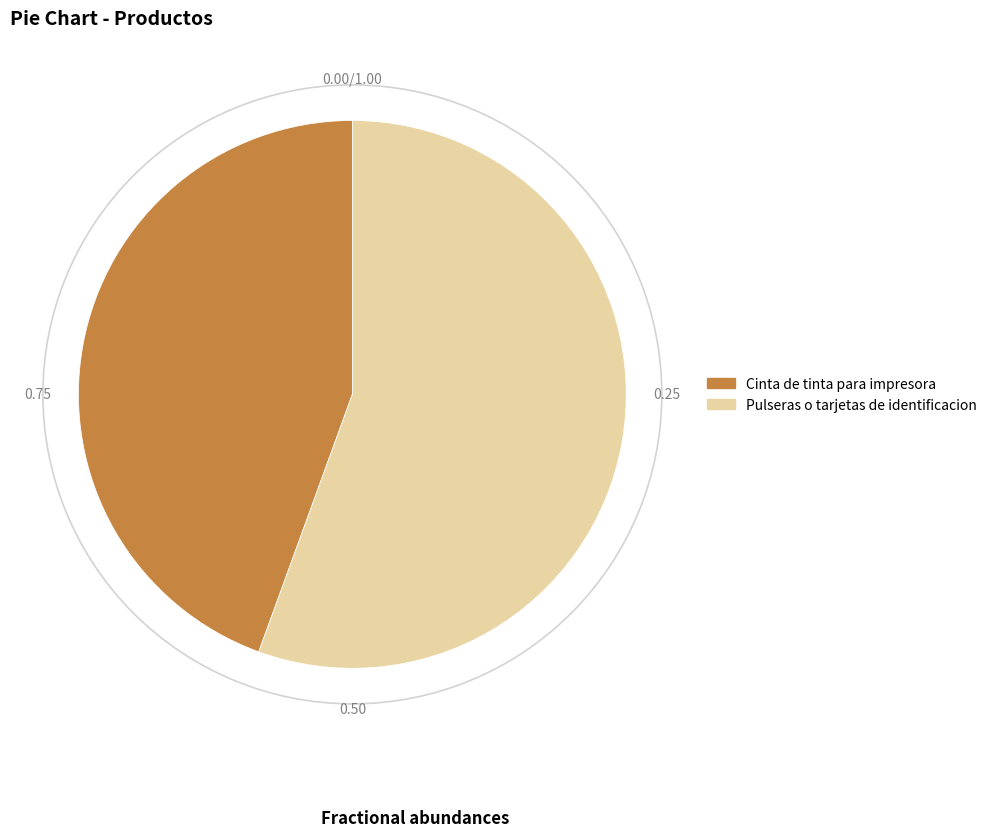

How many slices are in this pie chart?

2